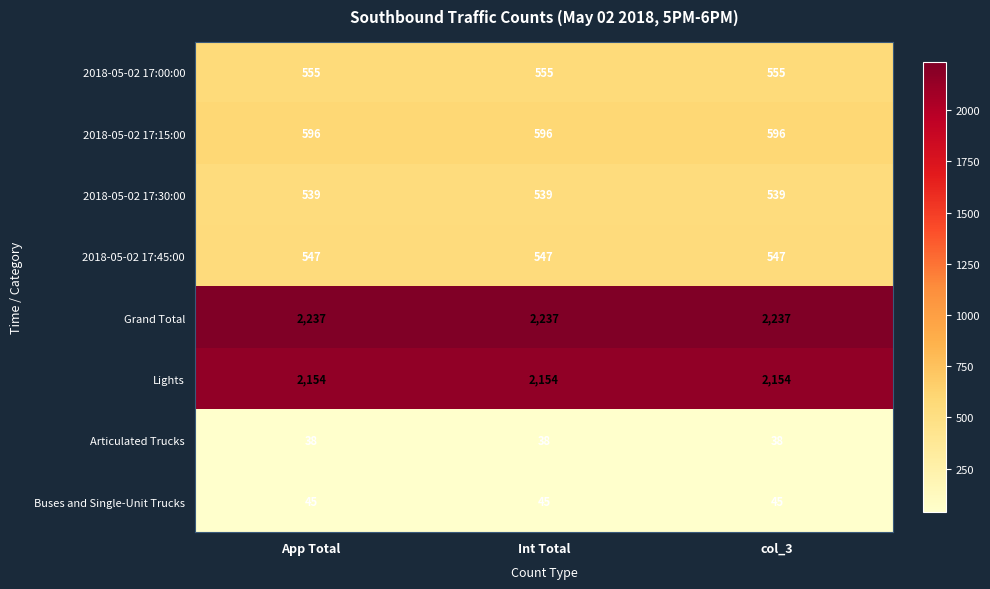

What is the lowest value of the Articulated Trucks series?

38